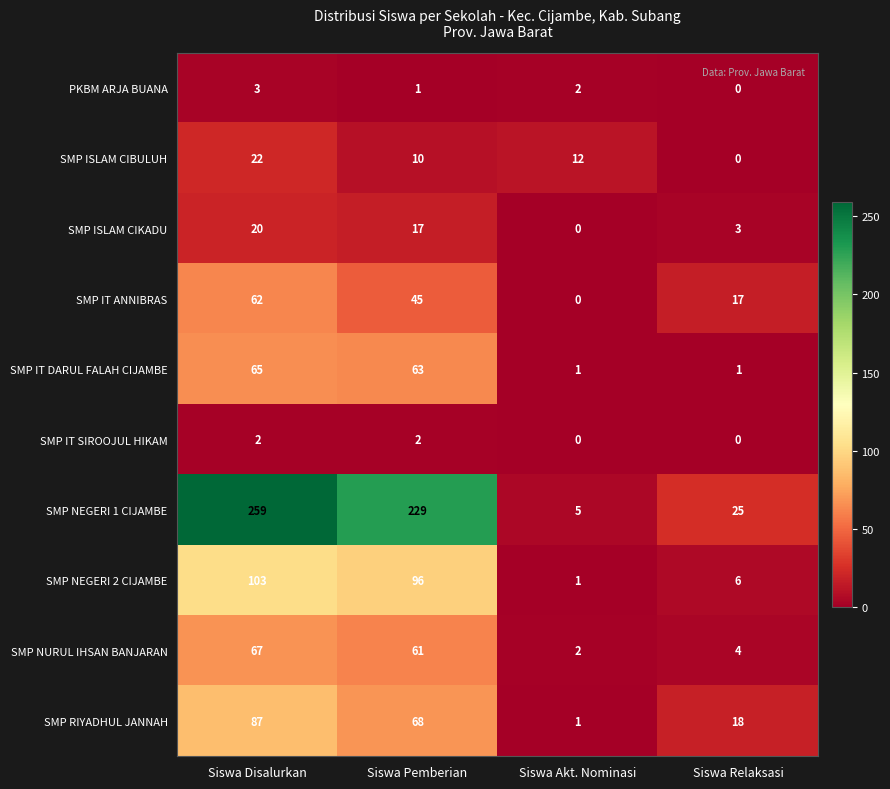

How many series are shown in this chart?

10